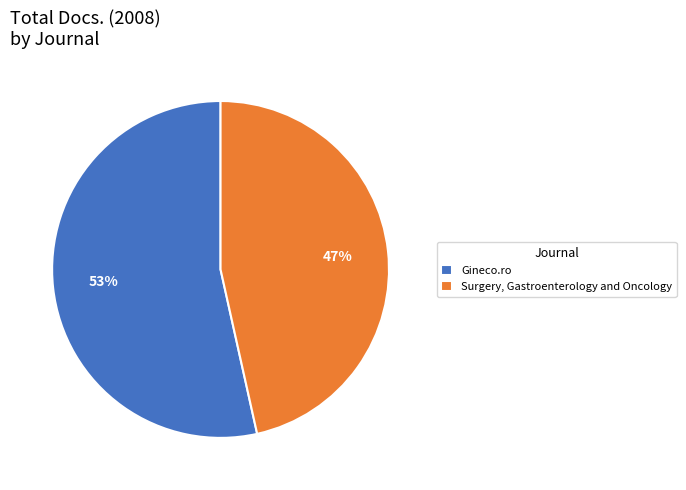

To the nearest percent, what is the average slice percentage?

50%